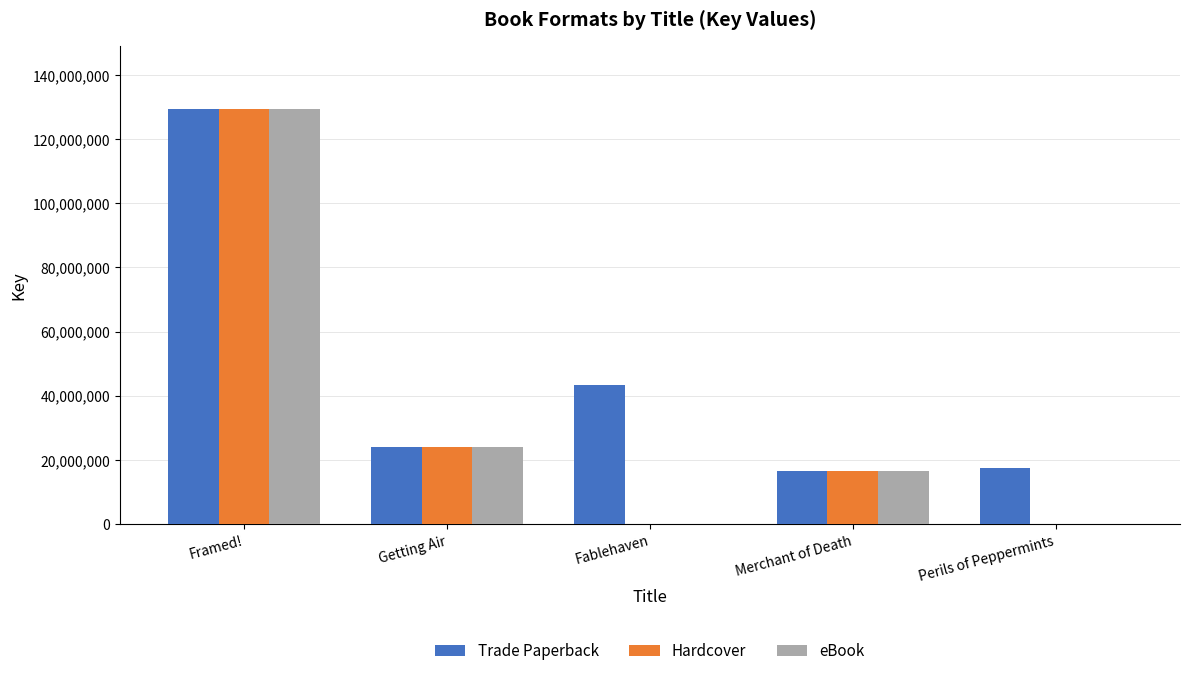

Read the eBook value at Merchant of Death, to the nearest 50.

16689300